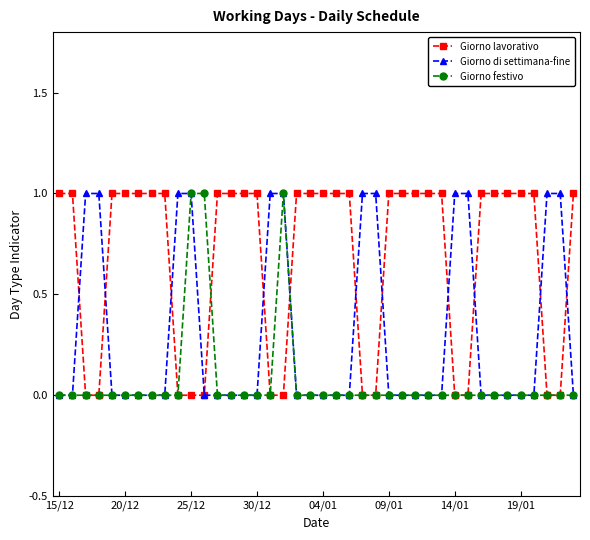

List the series in order of their overall mean, lowest first.

Giorno festivo, Giorno di settimana-fine, Giorno lavorativo